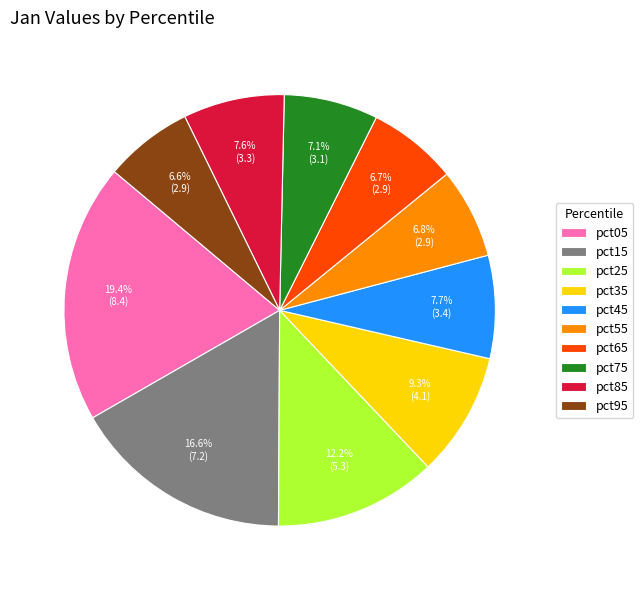

To the nearest percent, what percentage of the pie is pct75?

7%